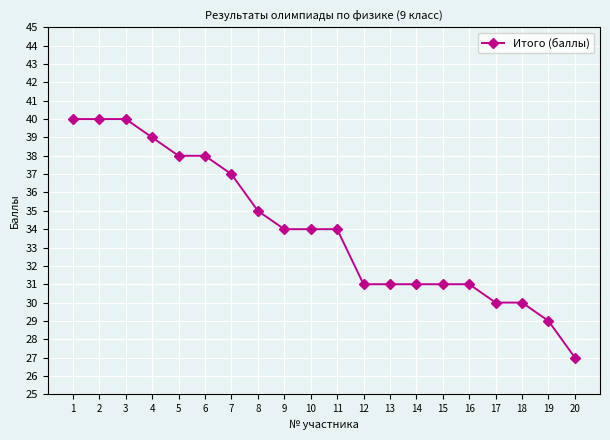

How many distinct data groups are displayed?

1